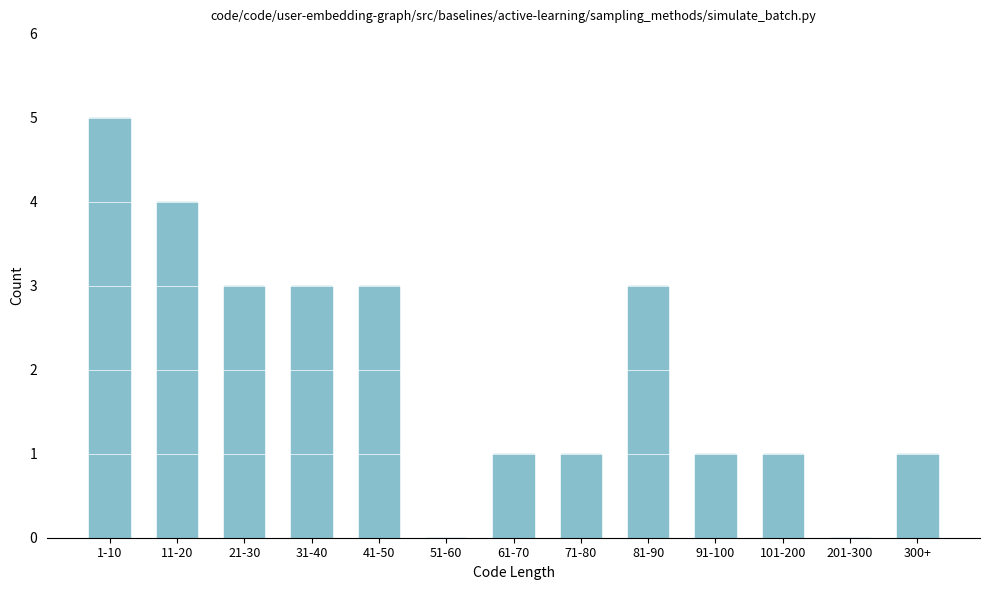

Reading left to right, transcribe all the data shown in this chart.

1-10=5	11-20=4	21-30=3	31-40=3	41-50=3	51-60=0	61-70=1	71-80=1	81-90=3	91-100=1	101-200=1	201-300=0	300+=1